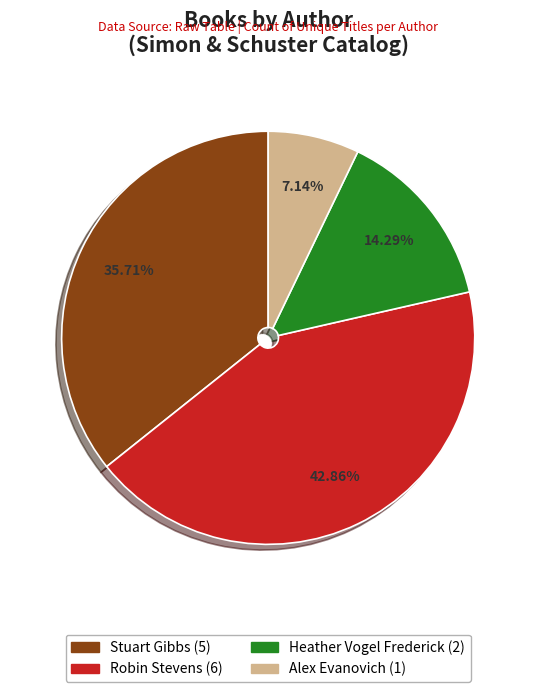

Rank the categories by value from highest to lowest.

Robin Stevens, Stuart Gibbs, Heather Vogel Frederick, Alex Evanovich